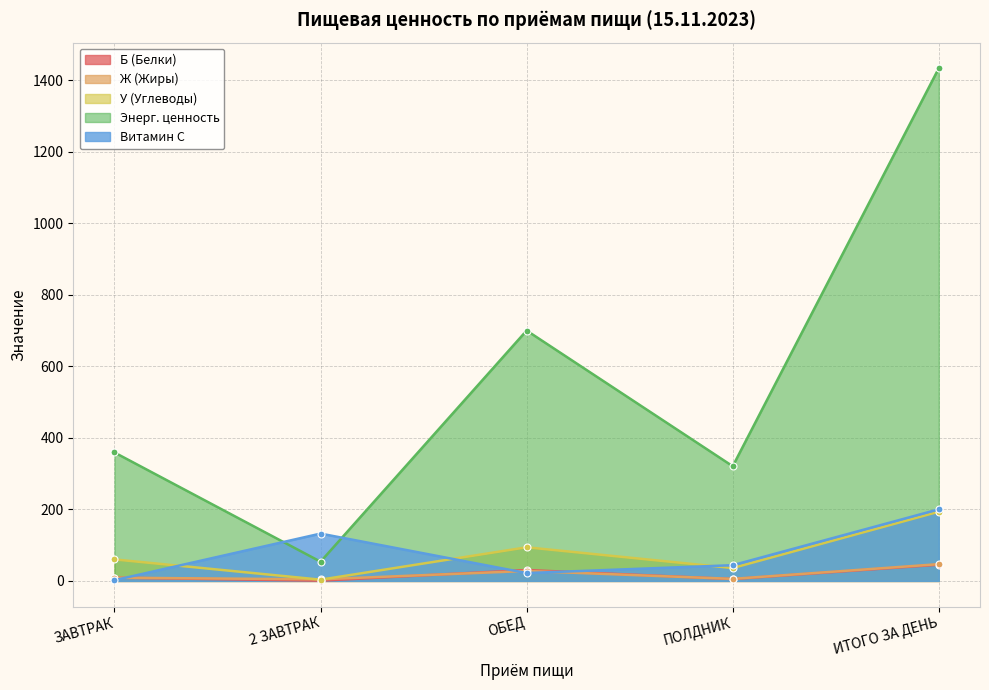

Which category has the highest value across all series?

ИТОГО ЗА ДЕНЬ